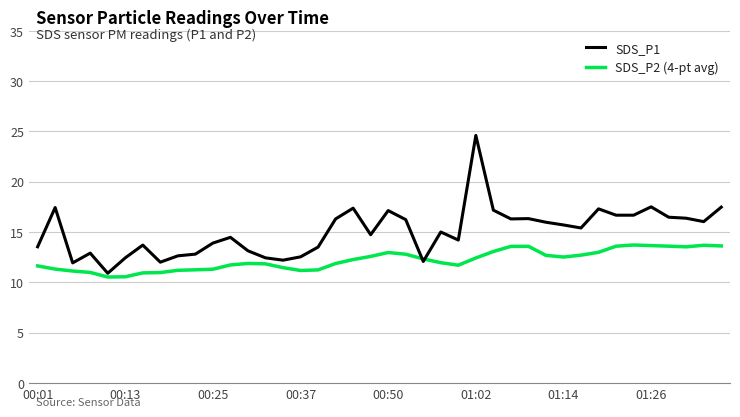

Which series has the largest total across all categories?

SDS_P1